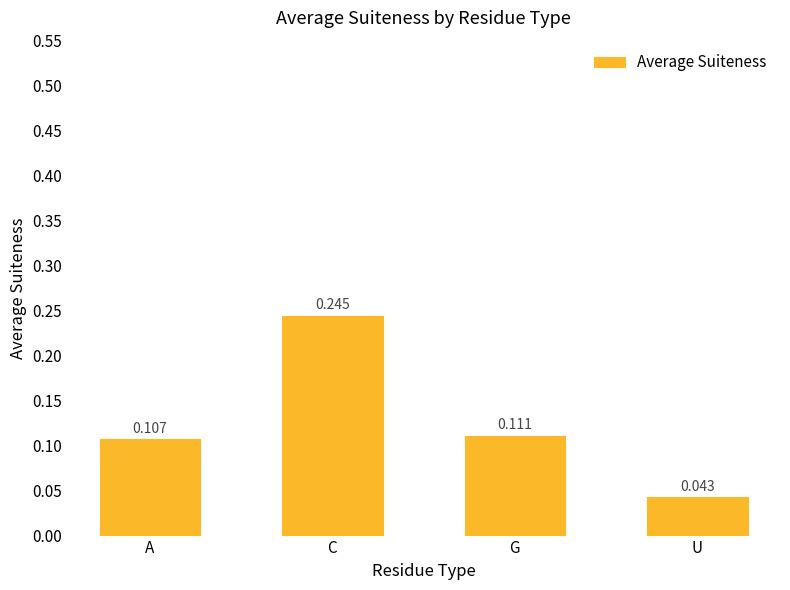

What is the label of the 2nd bar from the left?

C